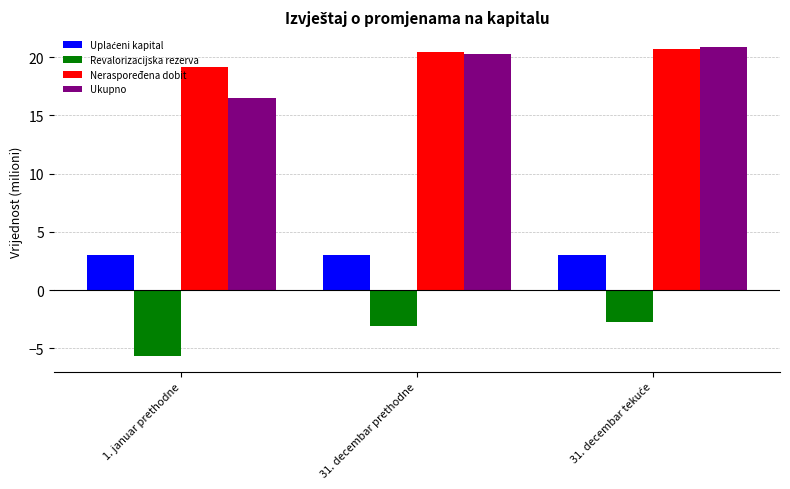

At which label does Neraspoređena dobit first exceed 20?

31. decembar prethodne